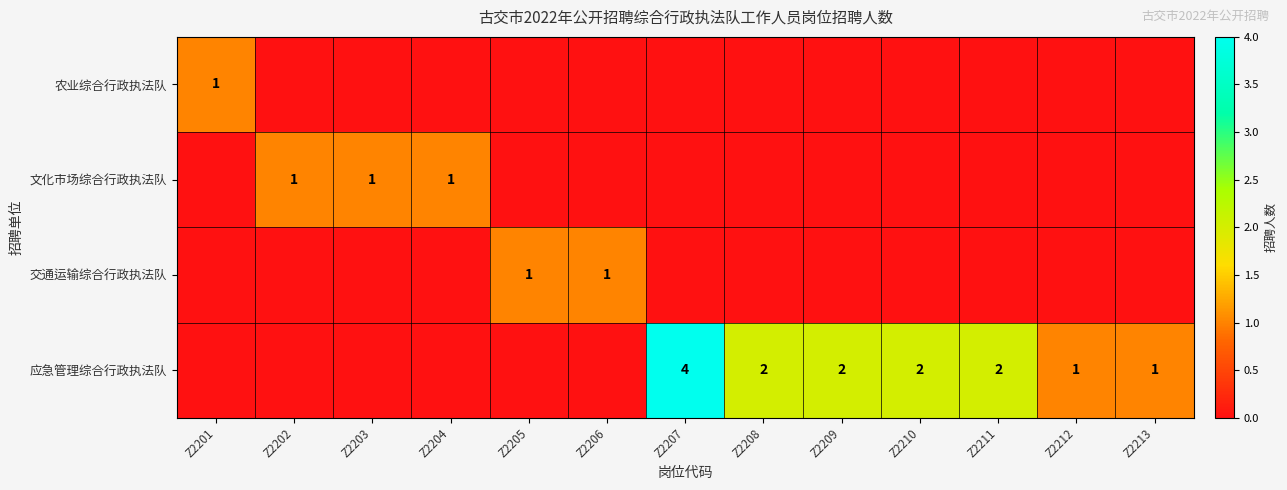

Is it true that 应急管理综合行政执法队 equals 2 at Z2209?

True